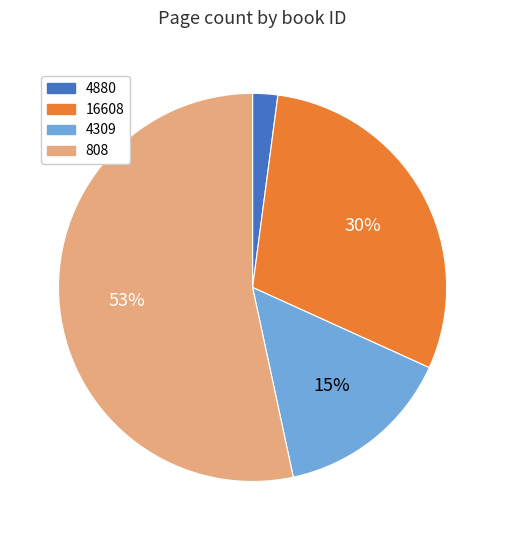

To the nearest percent, what is the difference between the largest and smallest slice percentages?

51%